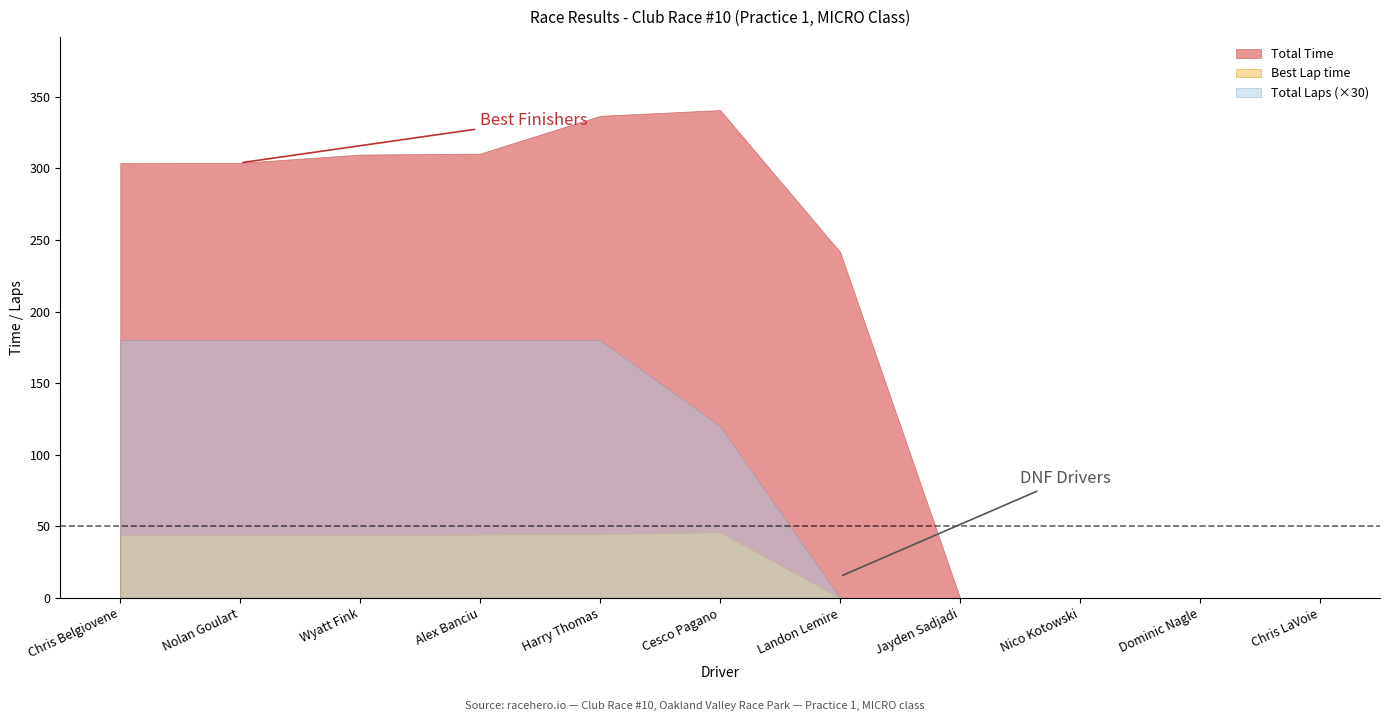

How many interior local peaks does the Total Time series have?

1